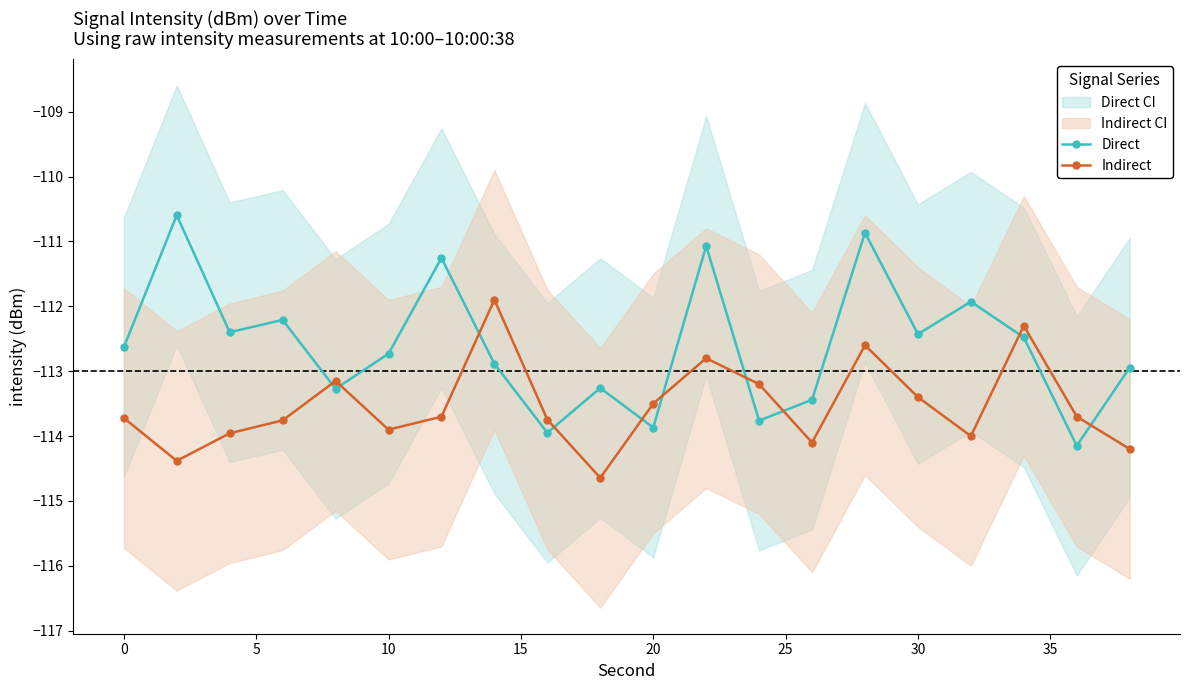

True or false: Direct and Indirect cross at least once.

True